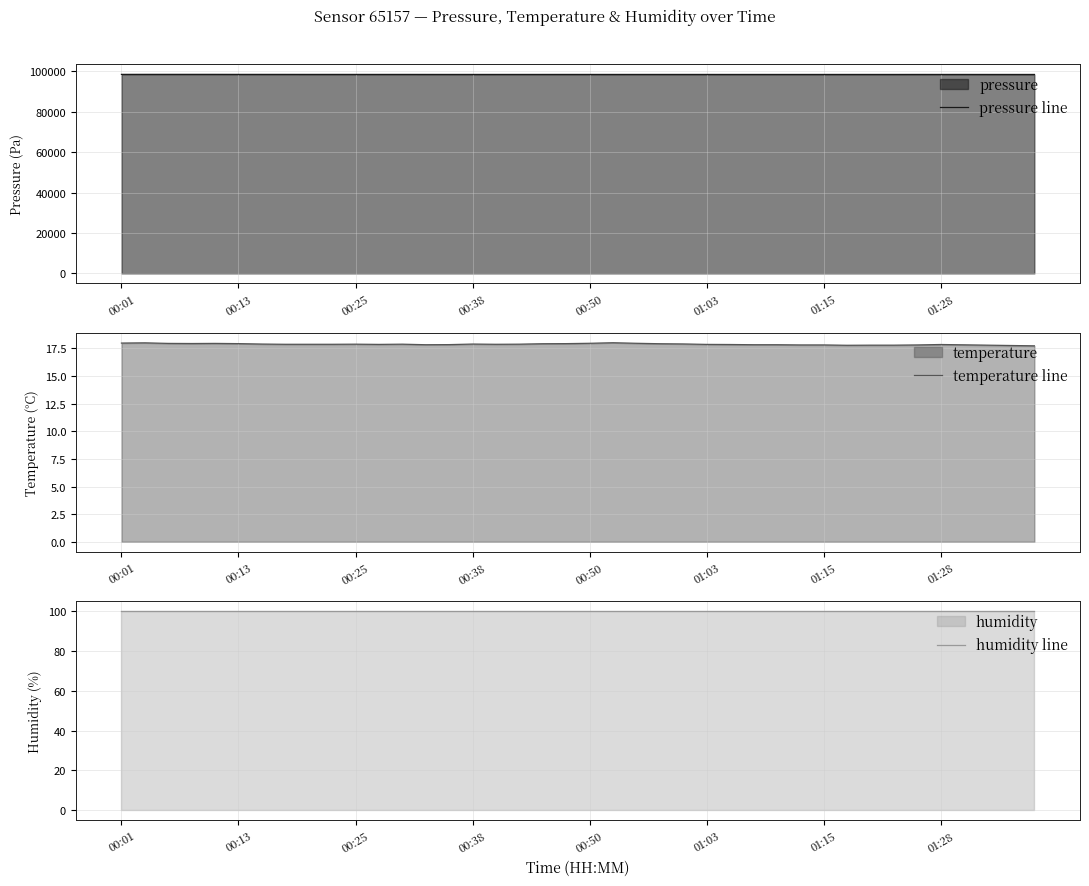

At how many categories does at least one series exceed 31834?

40